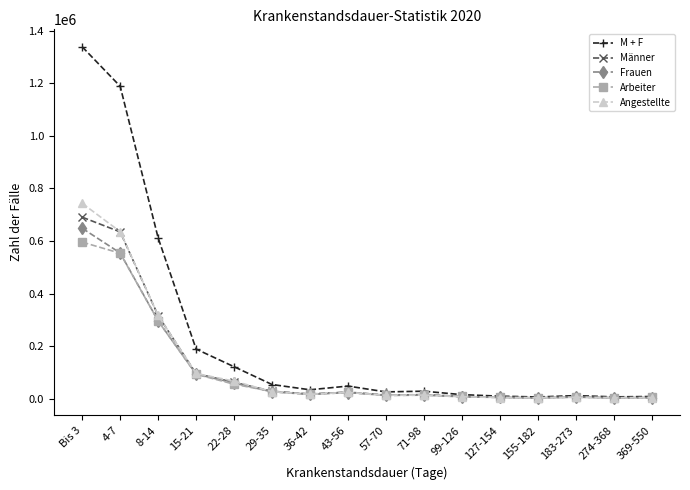

What is the minimum value for M + F?

6197